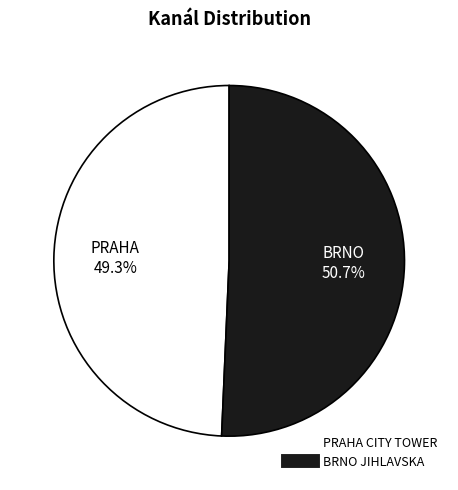

How much of the chart is everything except BRNO JIHLAVSKA?

49.3%